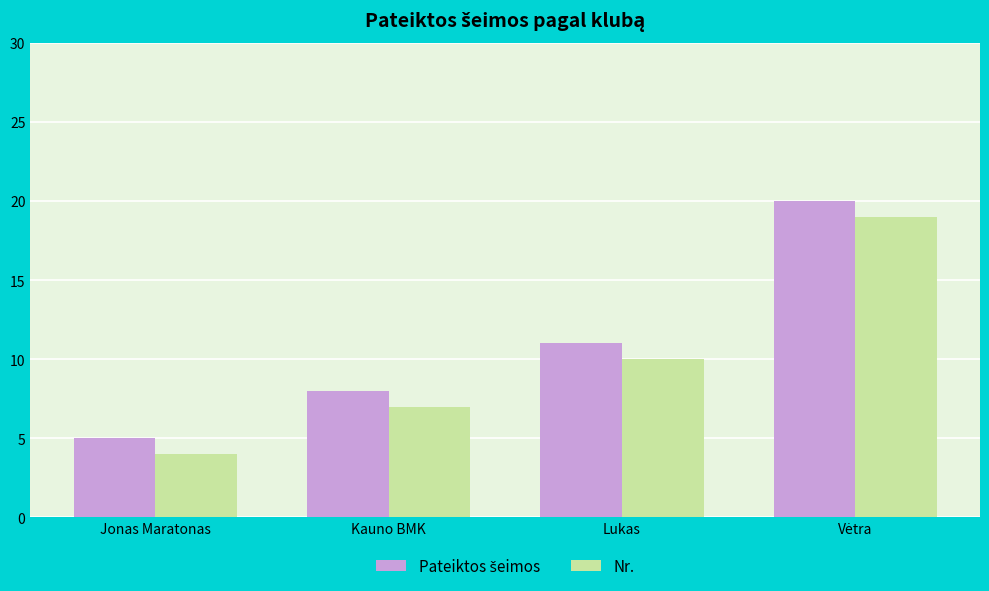

Read the Nr. value at Lukas.

10